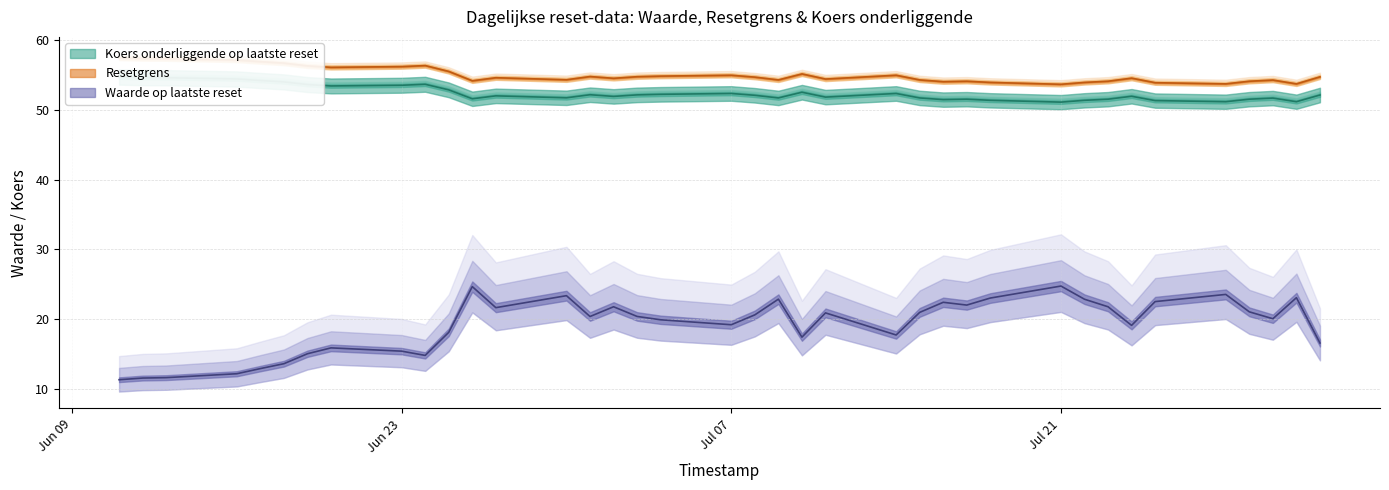

True or false: Waarde op laatste reset has a value of 21.1 at 2025-07-29.

True